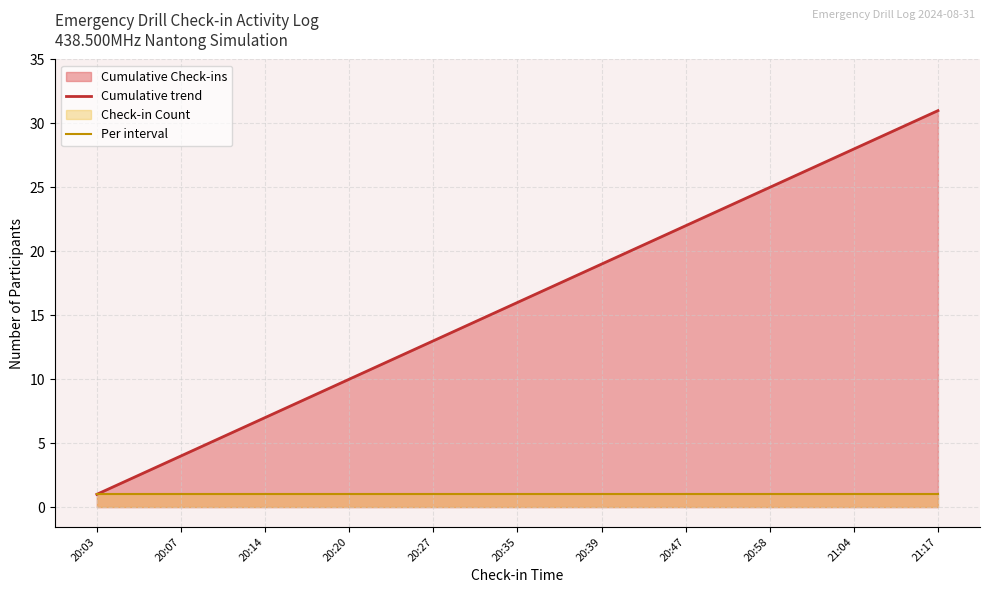

Which category has the lowest value across all series?

20:03